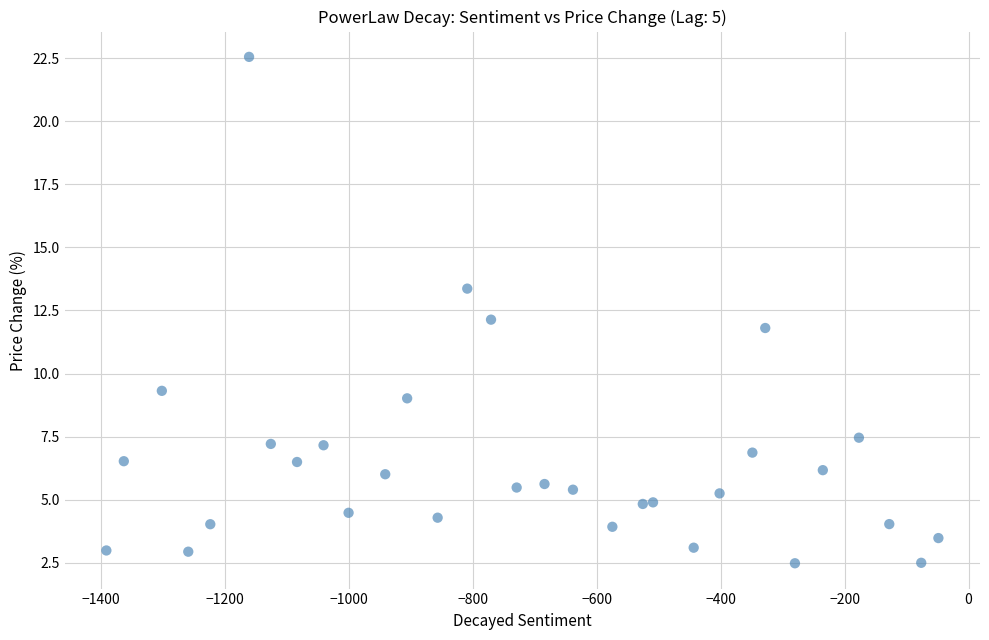

What is the range of Y values (max minus min)?

20.1